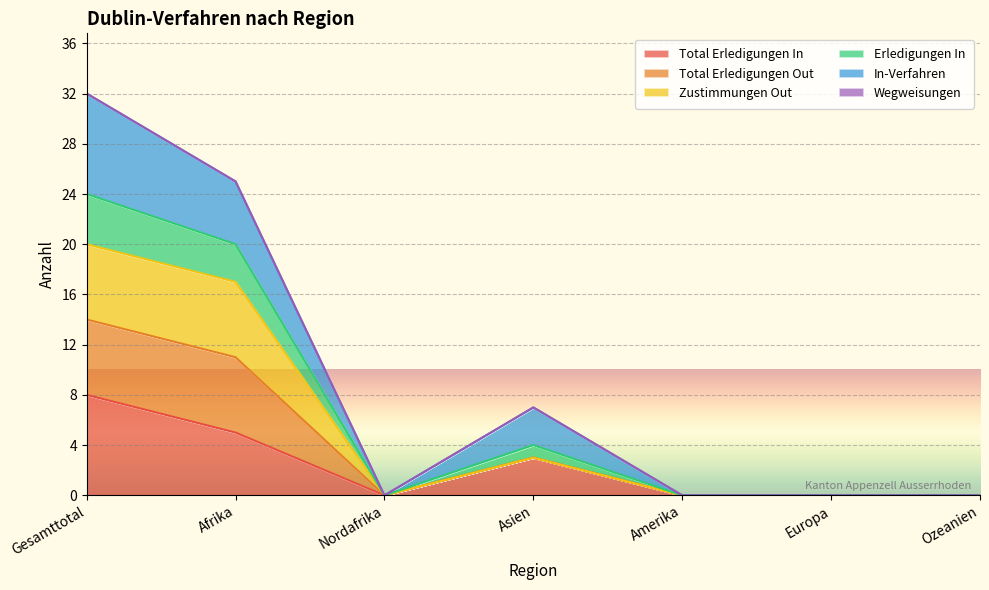

At which category is the sum across all series the highest?

Gesamttotal